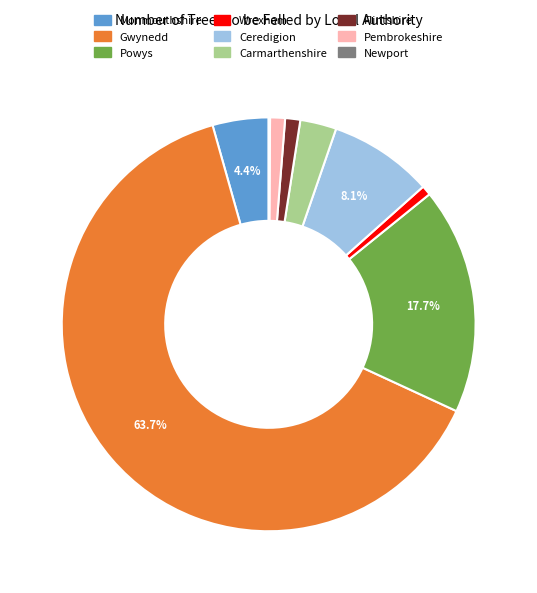

Does any single category account for the majority?

Yes